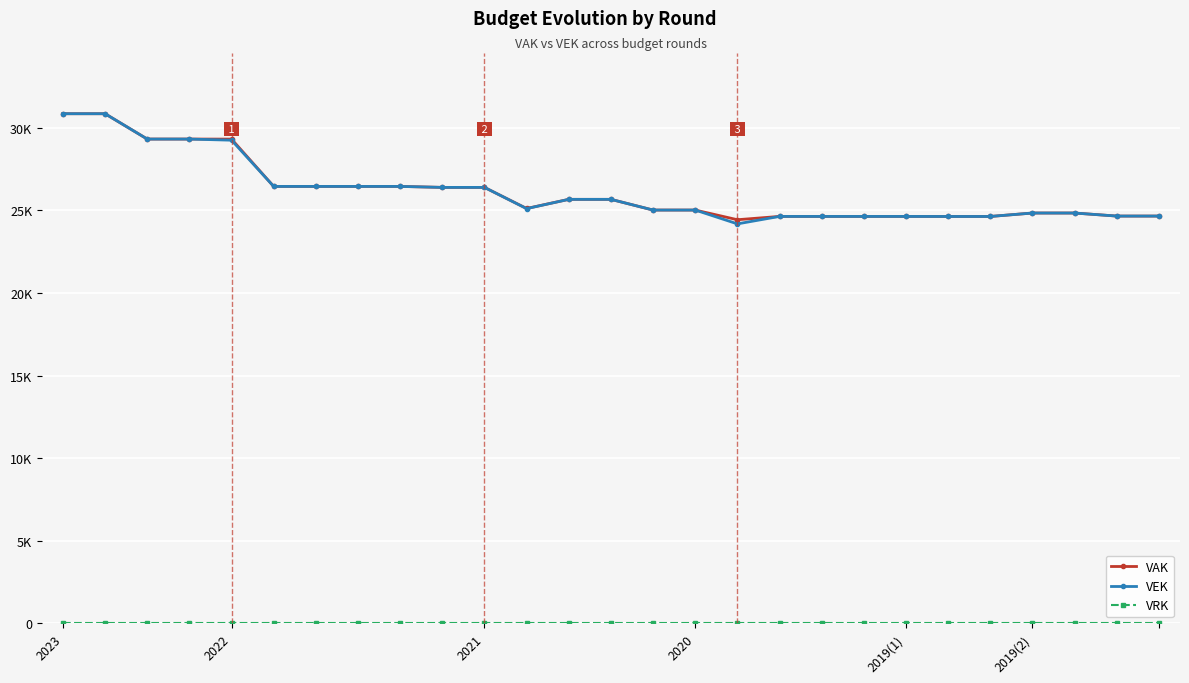

Is this an area chart (filled region under the line)?

No